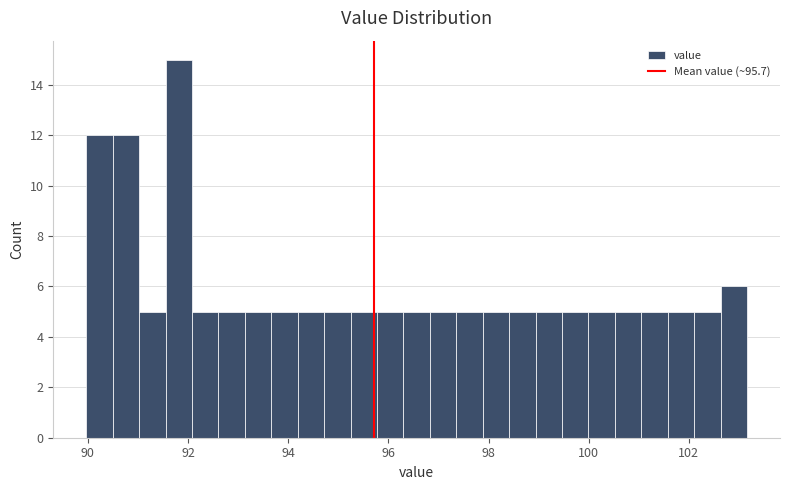

Read against the x-axis, roughly where is the centre of the tallest bar?

91.8